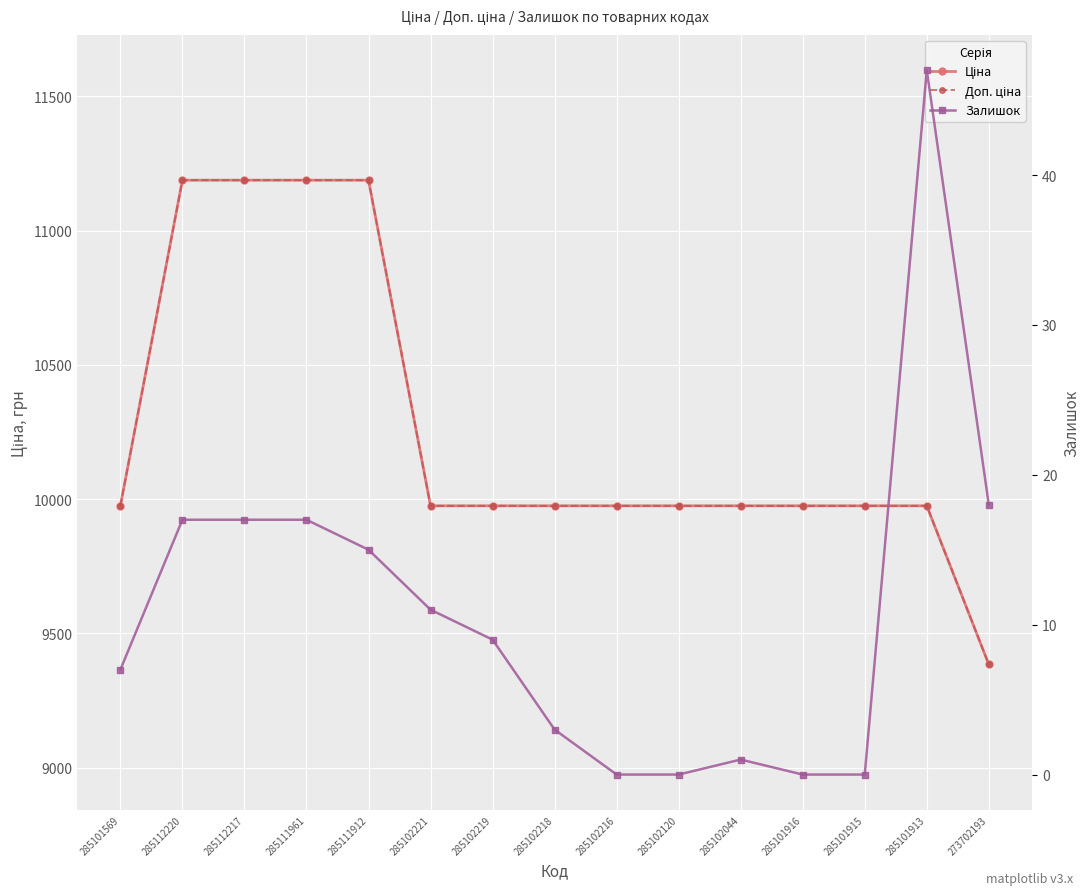

At which label does Залишок first exceed 9?

285112220